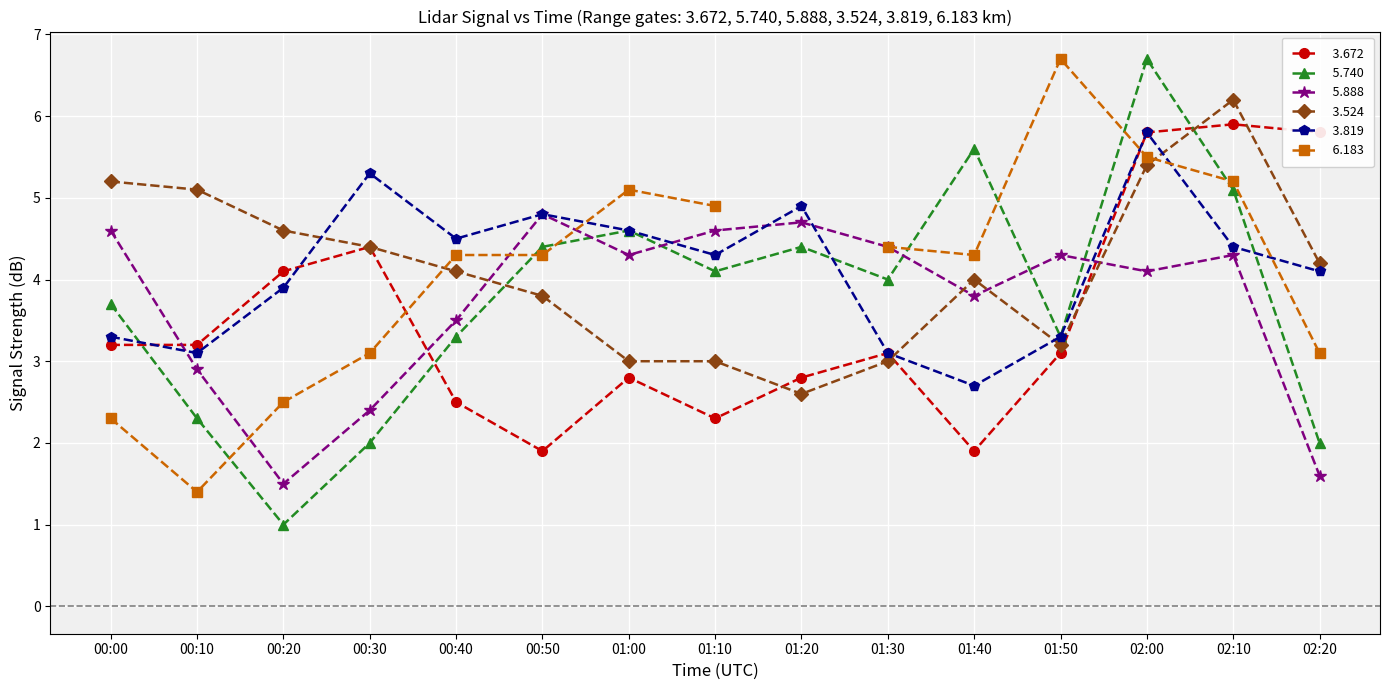

True or false:   5.740 and   3.524 intersect in this chart.

True